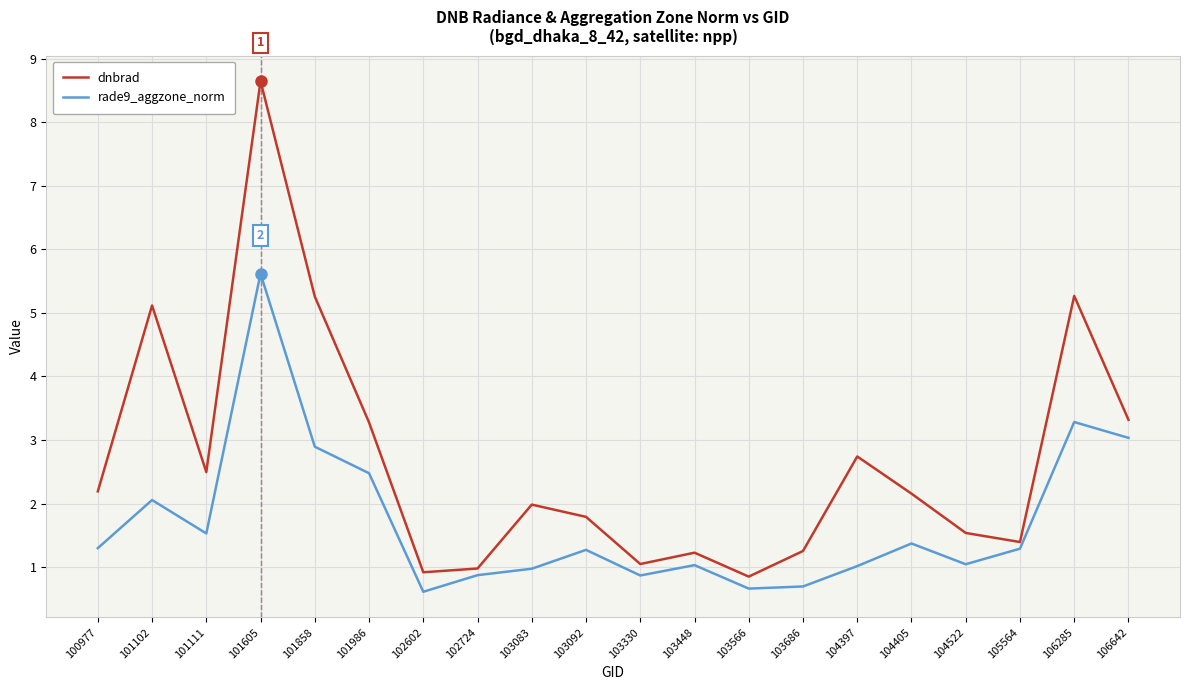

At how many categories does at least one series exceed 3?

6